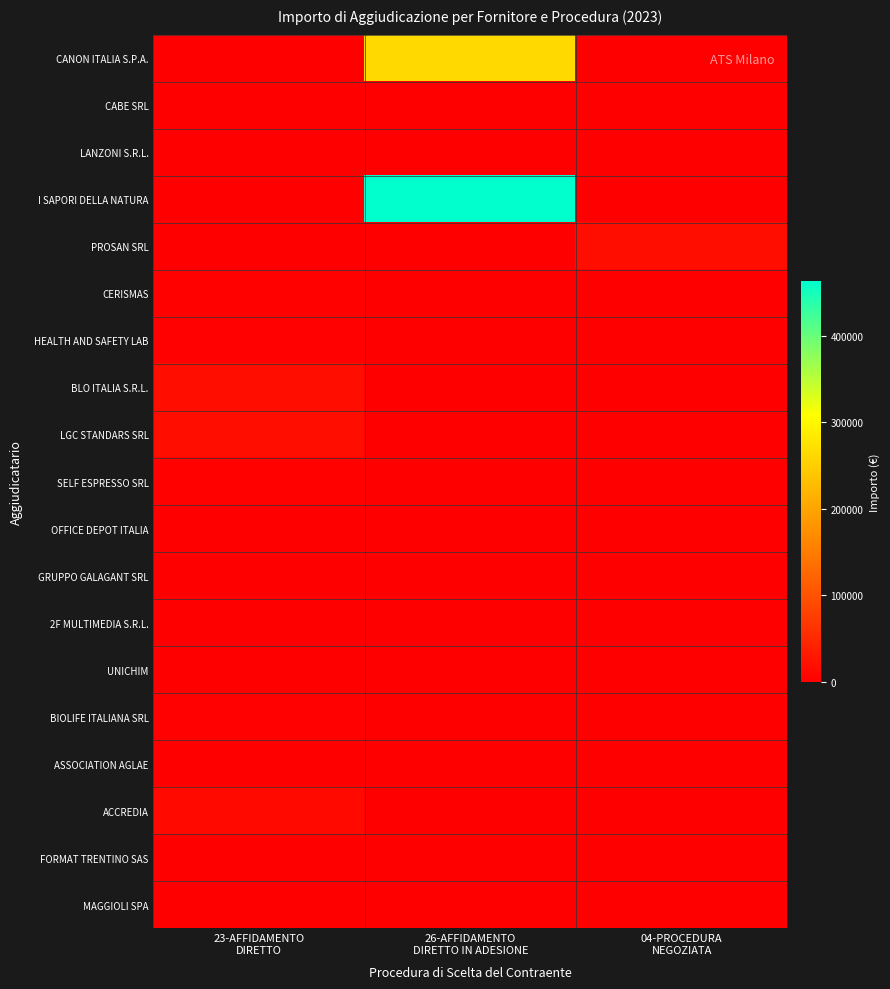

Rank the series by their maximum value, from highest to lowest.

I SAPORI DELLA NATURA, CANON ITALIA S.P.A., BLO ITALIA S.R.L., LGC STANDARS SRL, PROSAN SRL, ACCREDIA, CERISMAS, SELF ESPRESSO SRL, HEALTH AND SAFETY LAB, BIOLIFE ITALIANA SRL, ASSOCIATION AGLAE, LANZONI S.R.L., GRUPPO GALAGANT SRL, 2F MULTIMEDIA S.R.L., MAGGIOLI SPA, OFFICE DEPOT ITALIA, UNICHIM, FORMAT TRENTINO SAS, CABE SRL